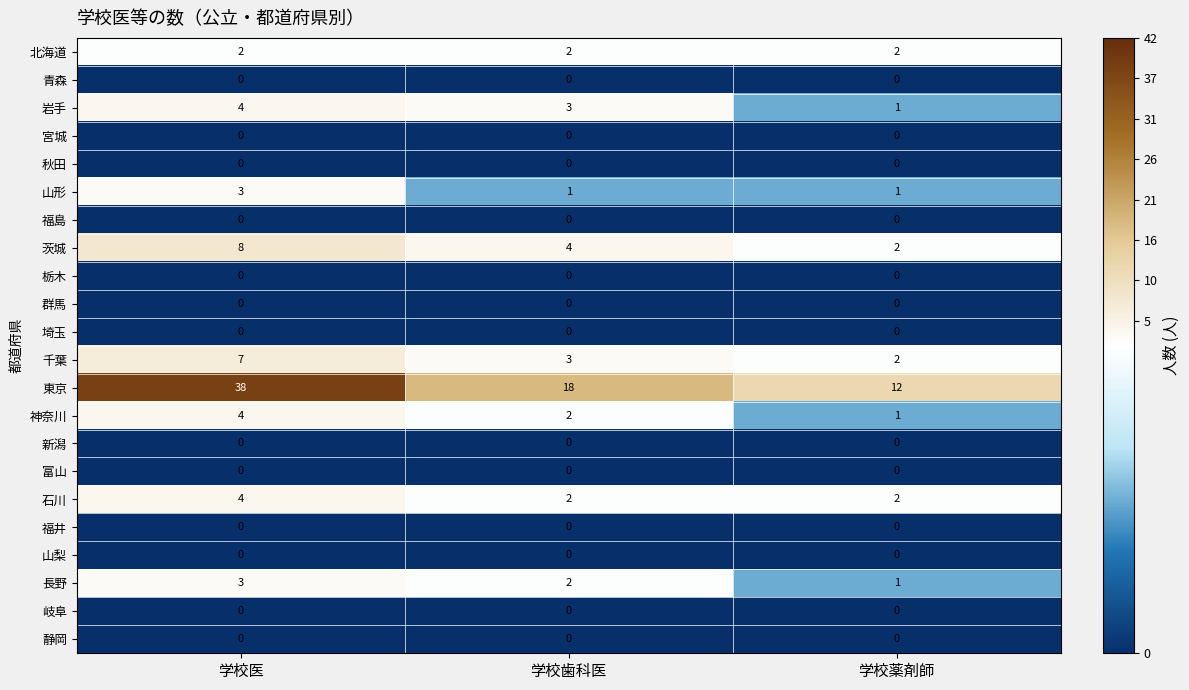

What is the sum of the 北海道 values at 学校医 and 学校歯科医?

4